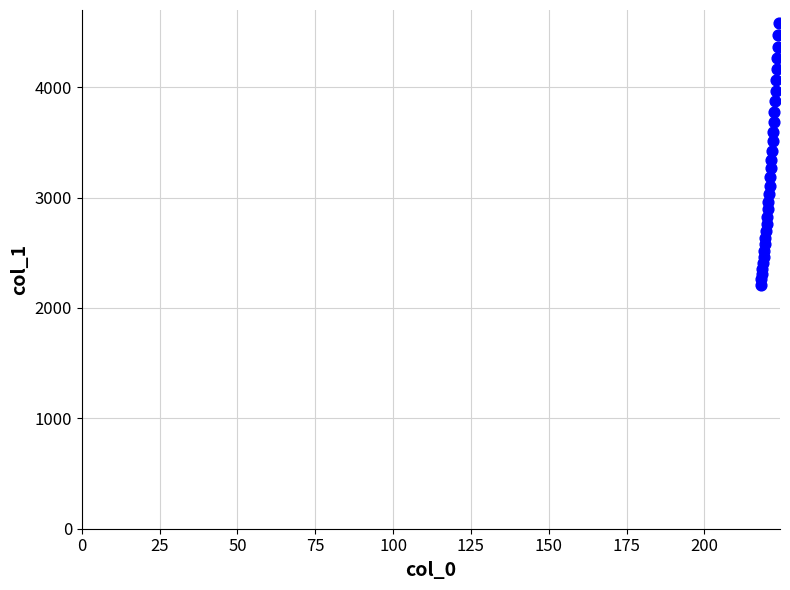

What is the range of X values (max minus min)?

5.9